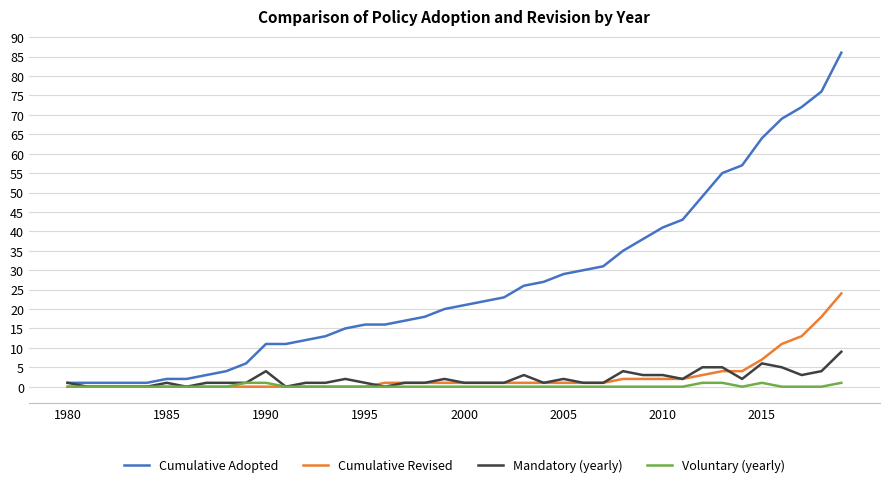

Is this an area chart (filled region under the line)?

No